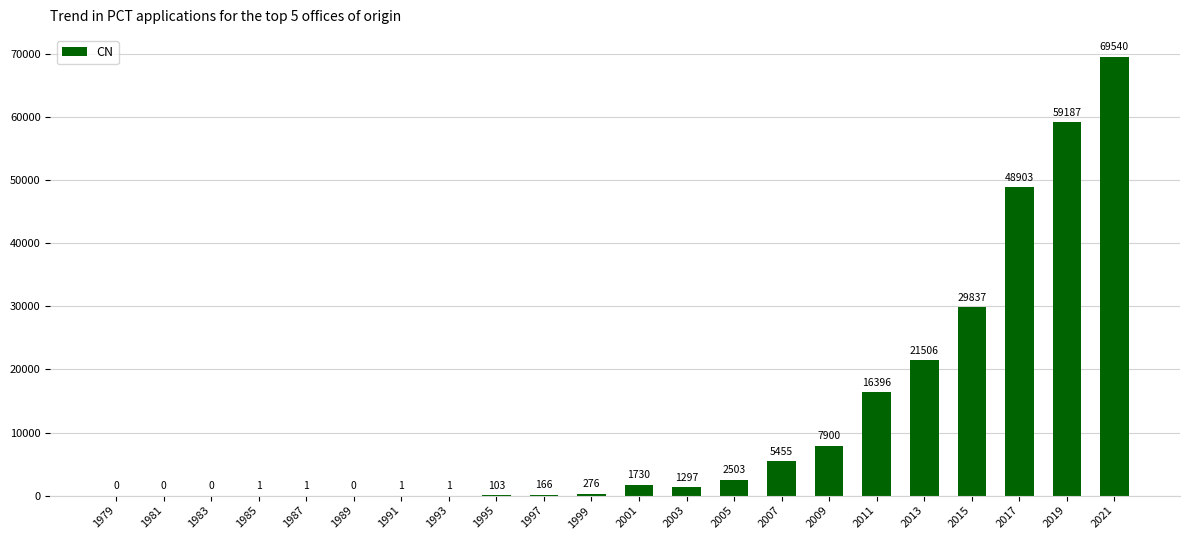

Reading left to right, what are all the values shown in this chart?

0	0	0	1	1	0	1	1	103	166	276	1730	1297	2503	5455	7900	16396	21506	29837	48903	59187	69540